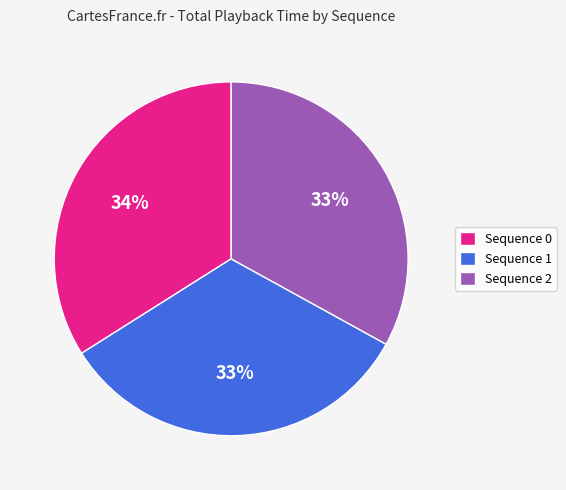

How many slices are in this pie chart?

3